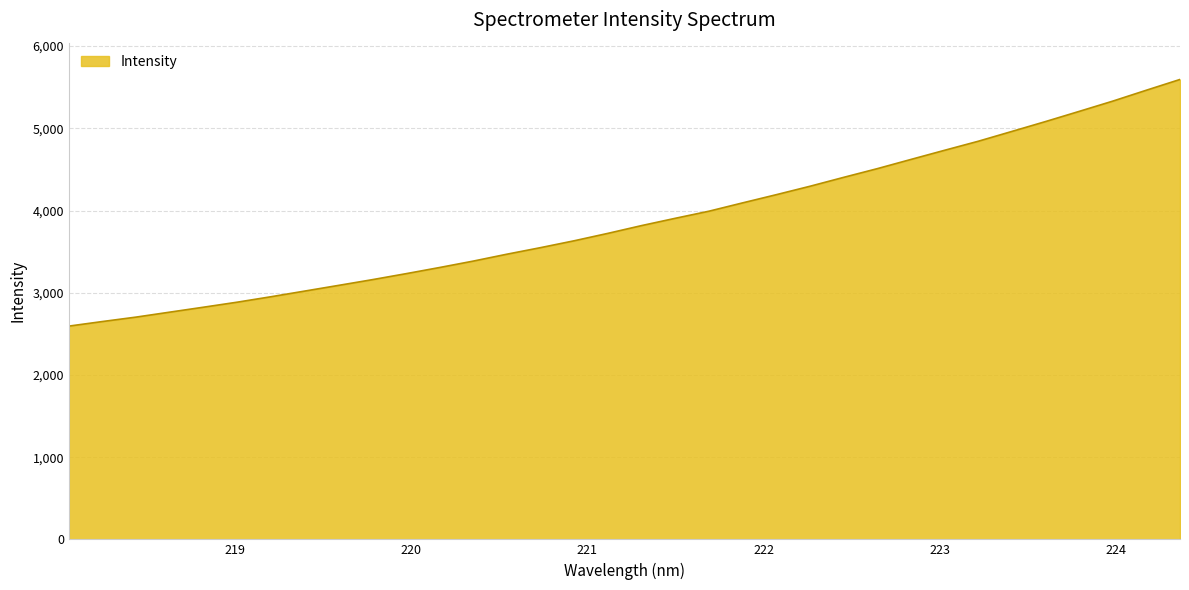

Count the number of values greater than 3816.

17